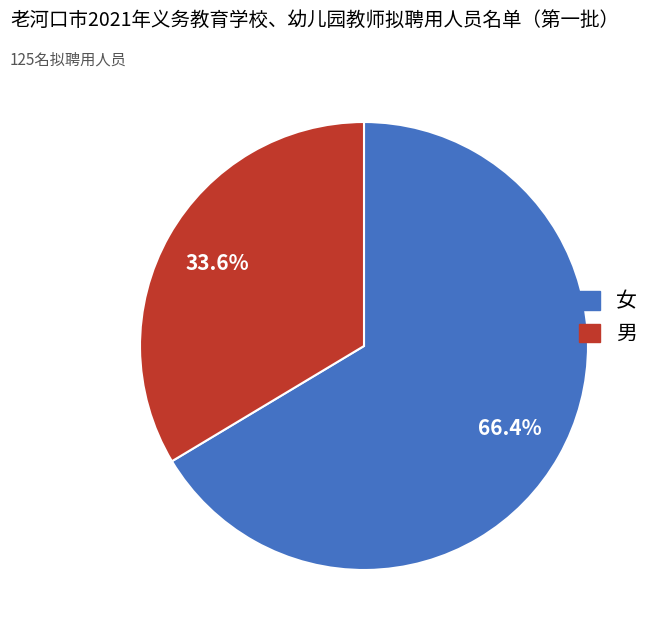

To the nearest percent, what is the combined percentage of 女 and 男?

100%